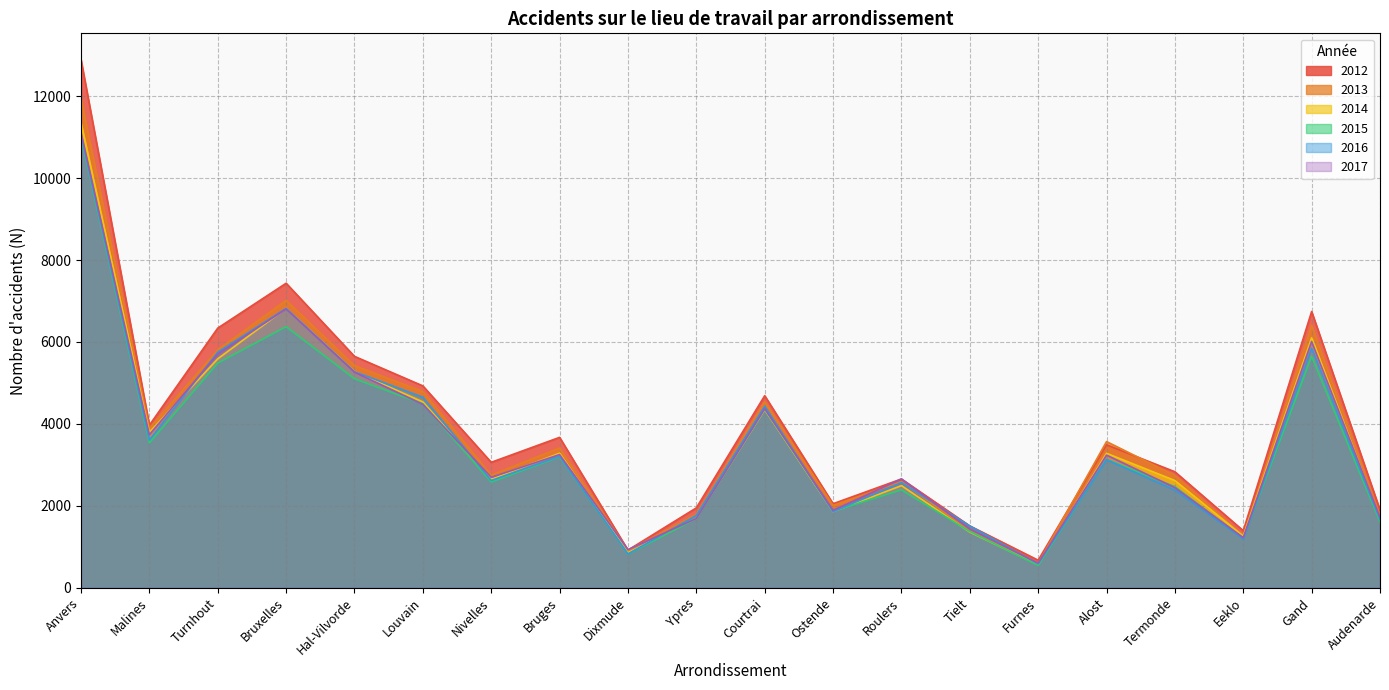

Does the chart display data point markers on the line(s)?

No